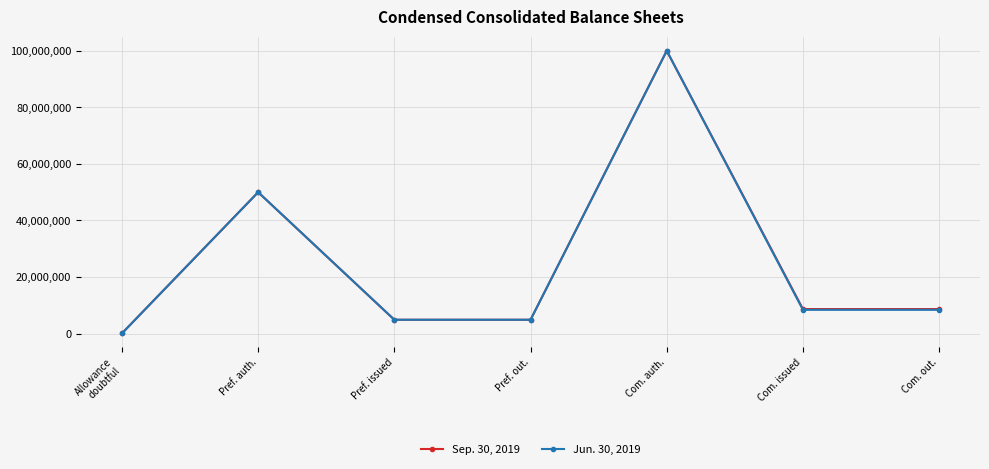

At which label does Sep. 30, 2019 first exceed 8679231?

Pref. auth.